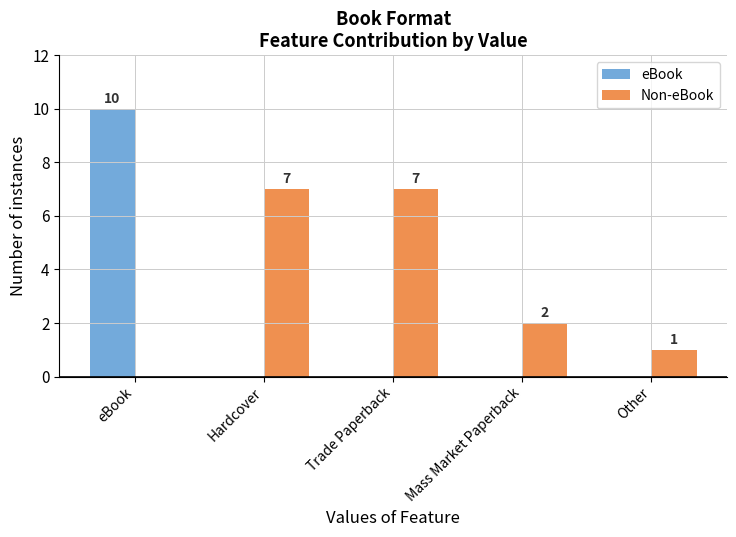

Reading left to right, transcribe all the data shown in this chart.

eBook: eBook=10	Hardcover=0	Trade Paperback=0	Mass Market Paperback=0	Other=0
Non-eBook: eBook=0	Hardcover=7	Trade Paperback=7	Mass Market Paperback=2	Other=1